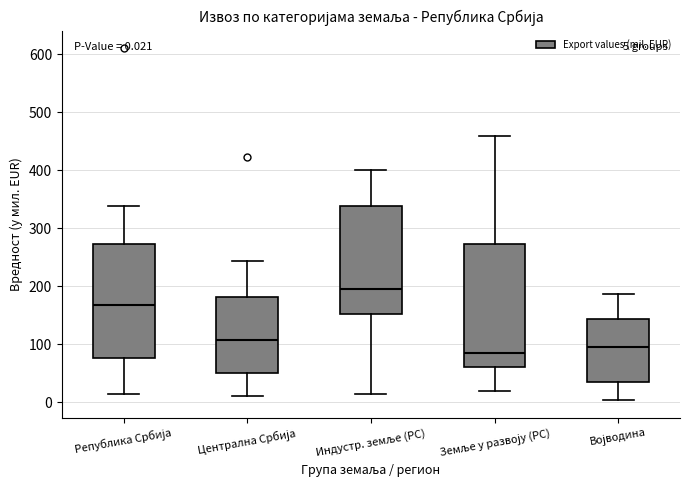

Which box's median line is the highest?

Индустр. земље (РС)